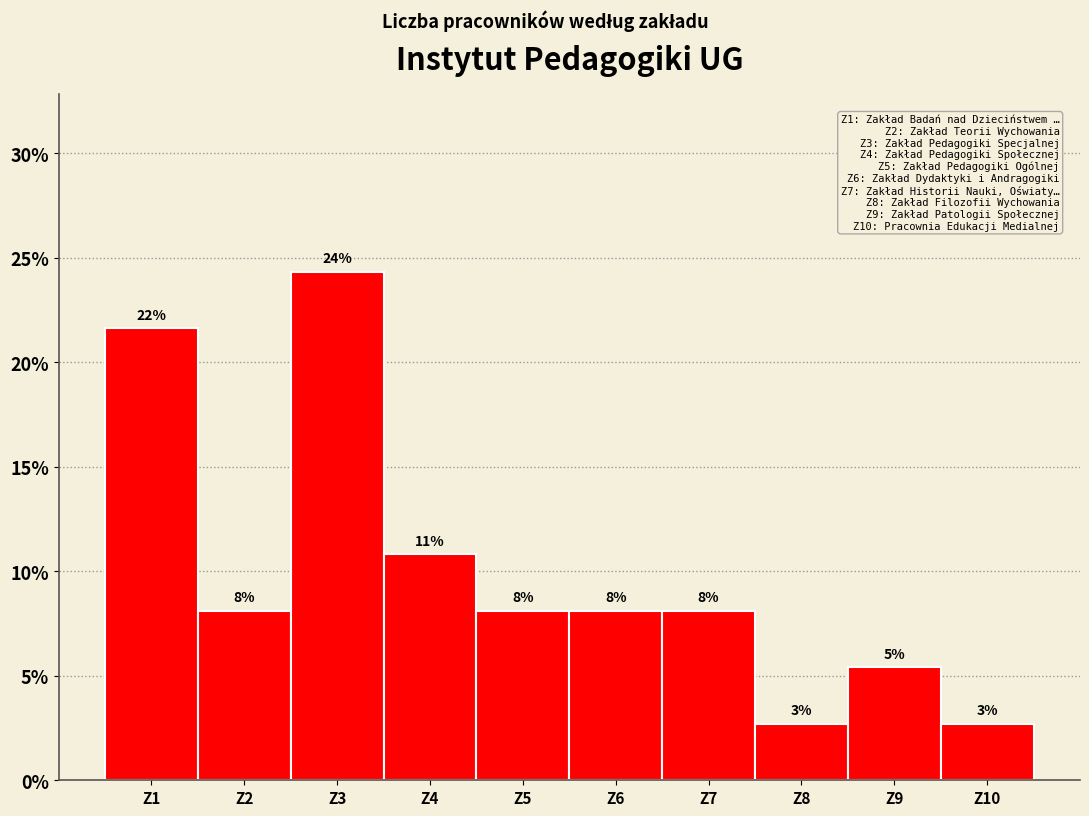

Does the chart contain any negative values?

No